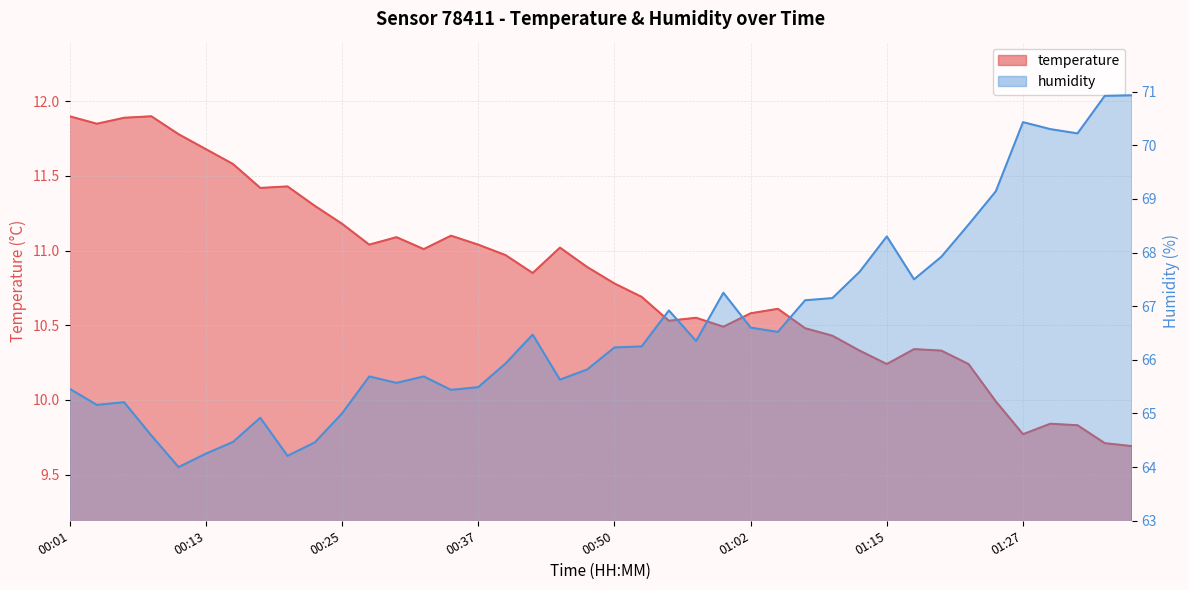

The temperature series shows 3.9 at 13. True or false?

False